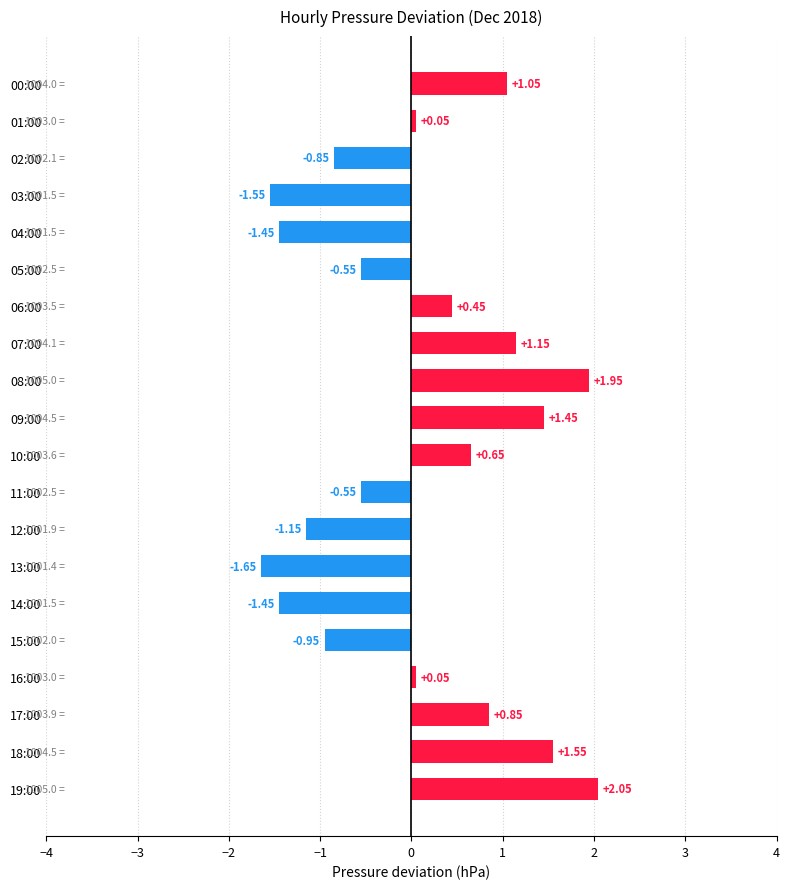

What is the change in value from 04:00 to 08:00?

+3.4